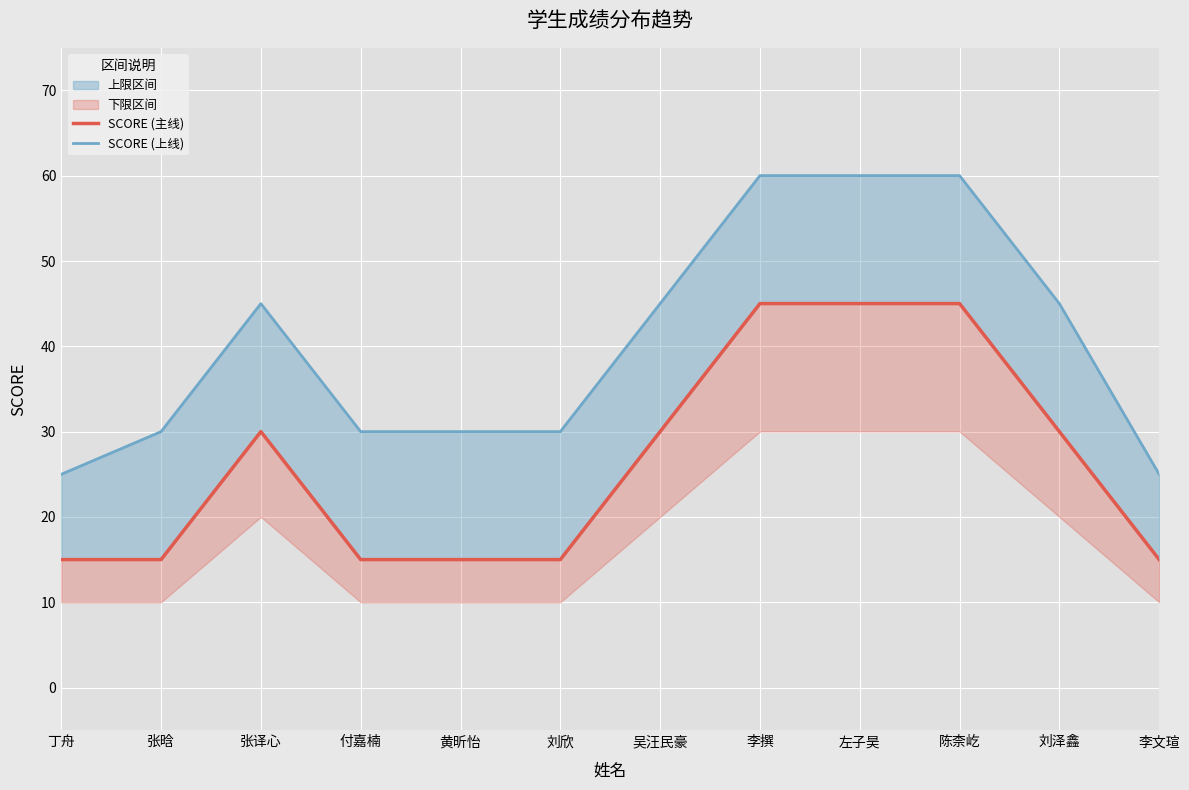

True or false: SCORE (上线) has more than 0 interior local peaks.

True